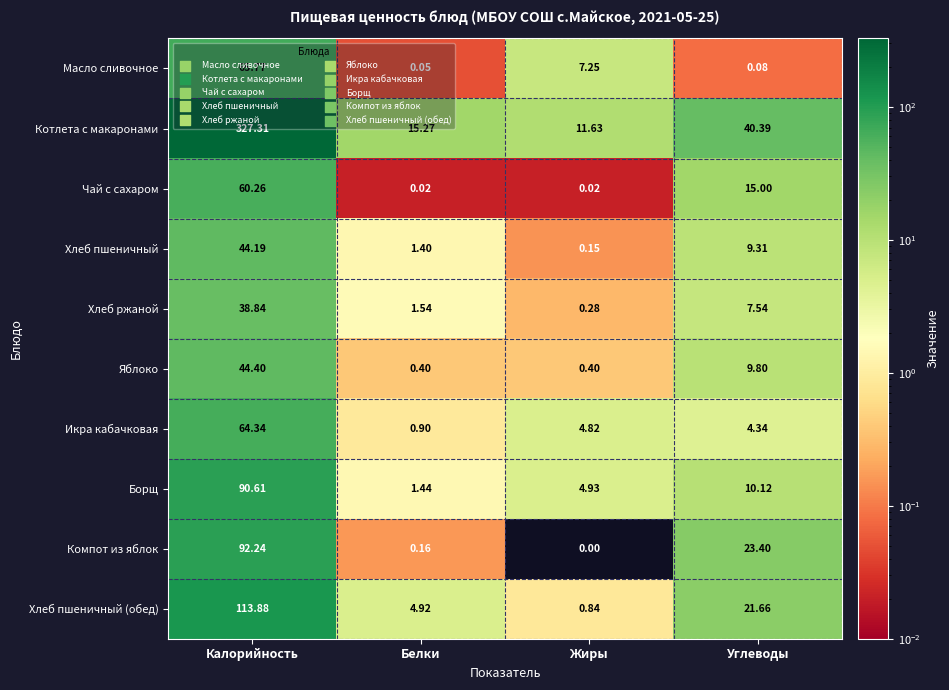

Where is Чай с сахаром nearest to the value 30?

Углеводы